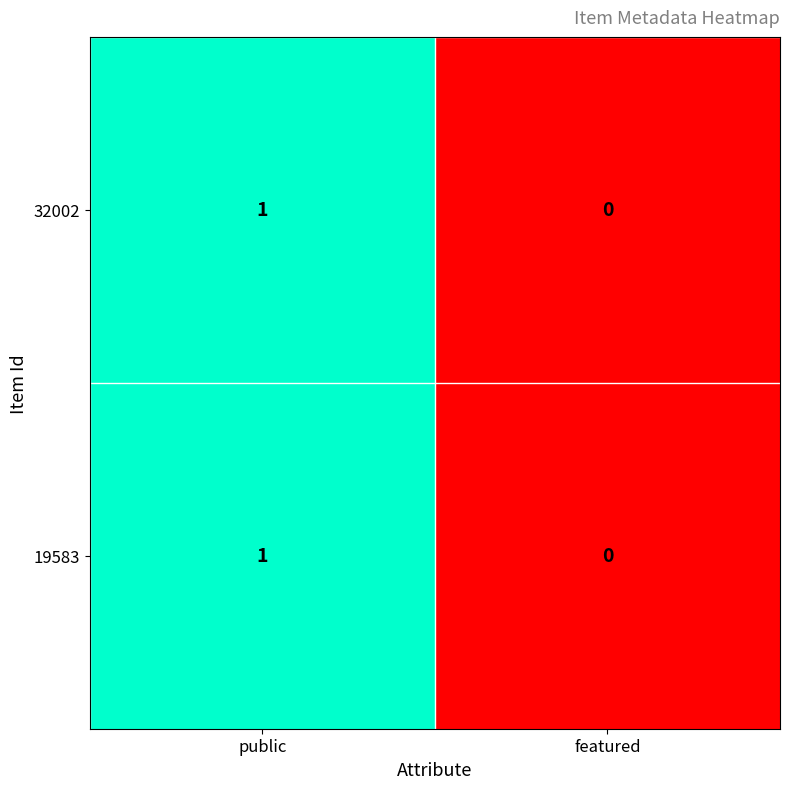

How many distinct data groups are displayed?

2